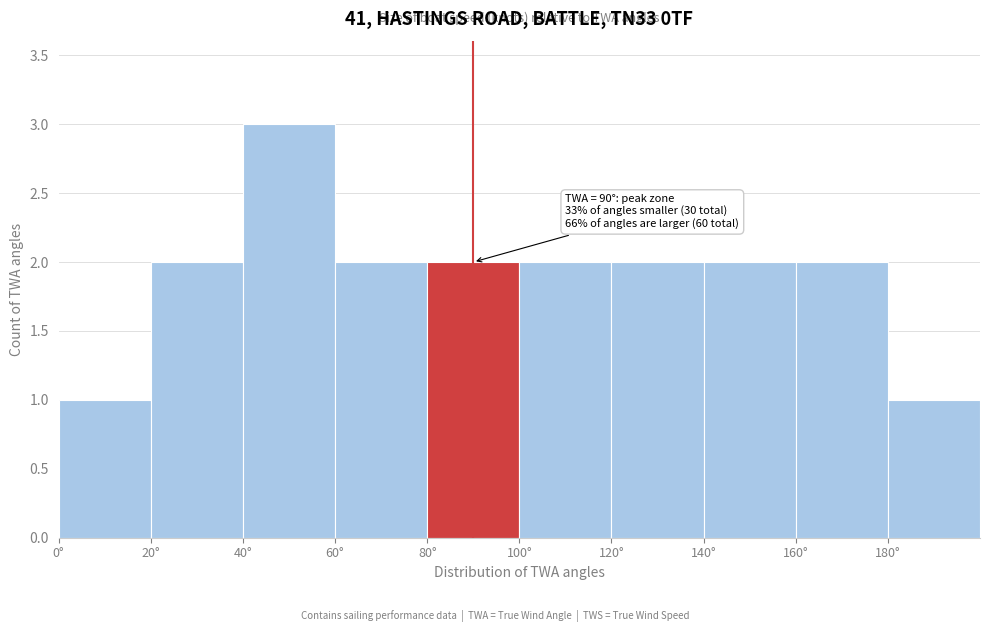

Over which range of the x-axis is the bar tallest?

40 to 60